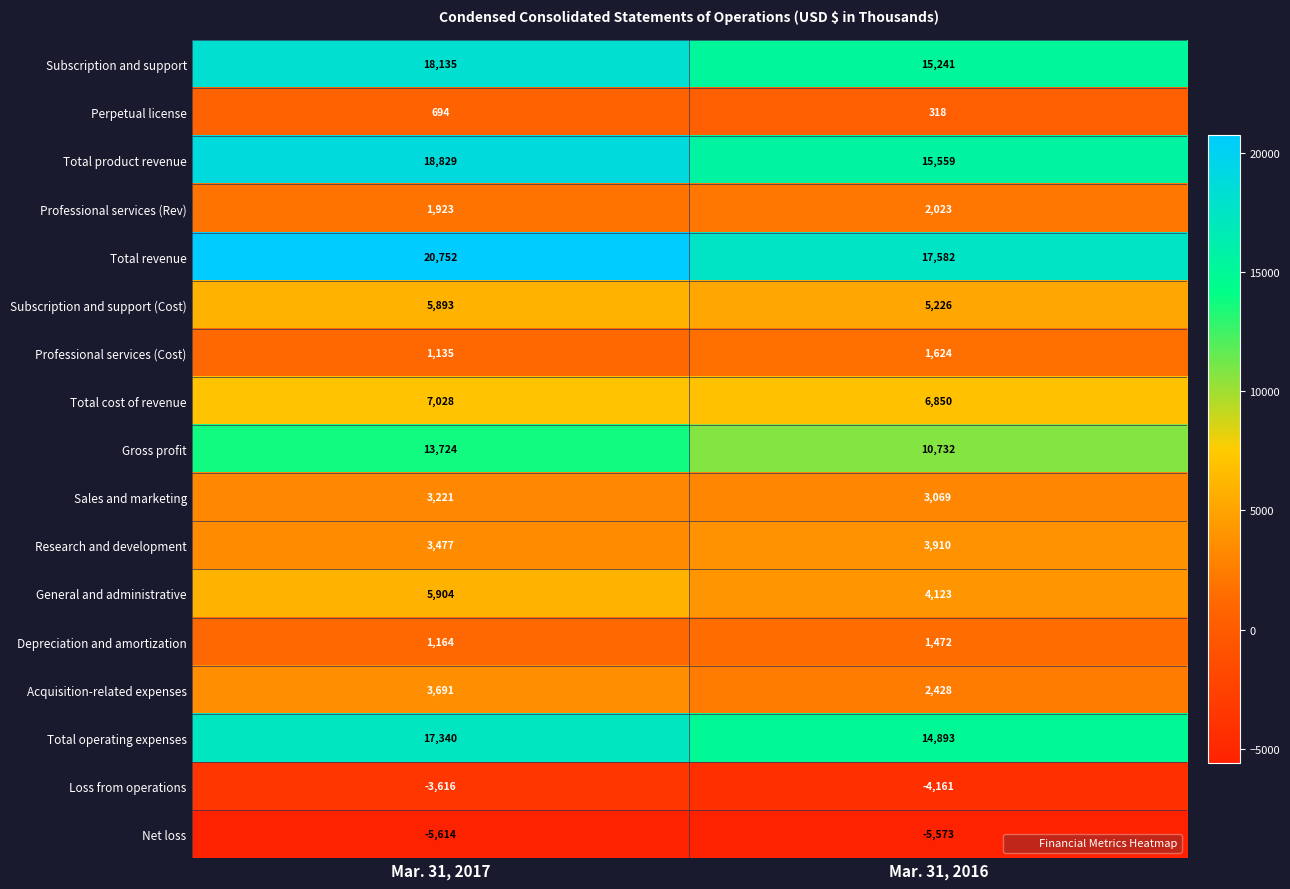

What is the approximate value of Perpetual license at Mar. 31, 2016, to the nearest 10?

320